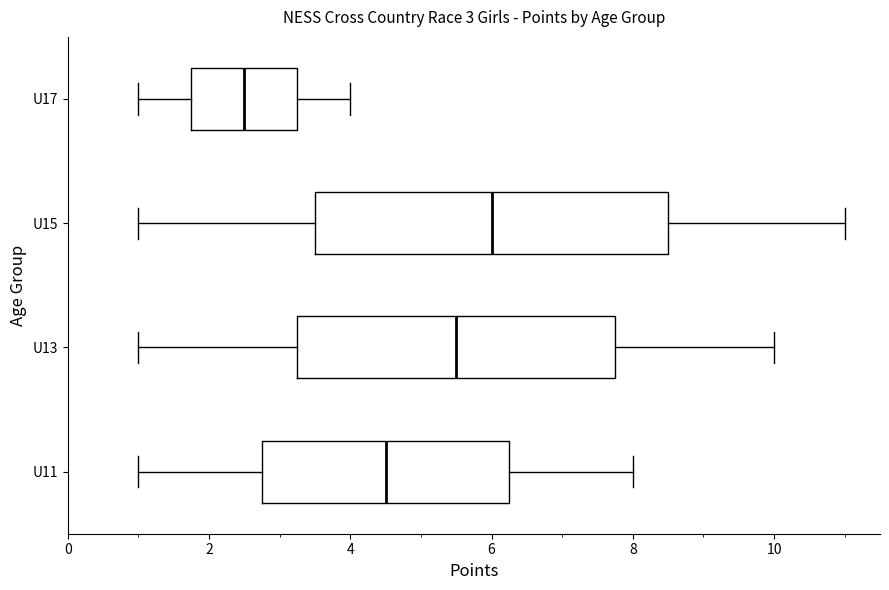

Which box is the widest, from its left edge to its right edge?

U15